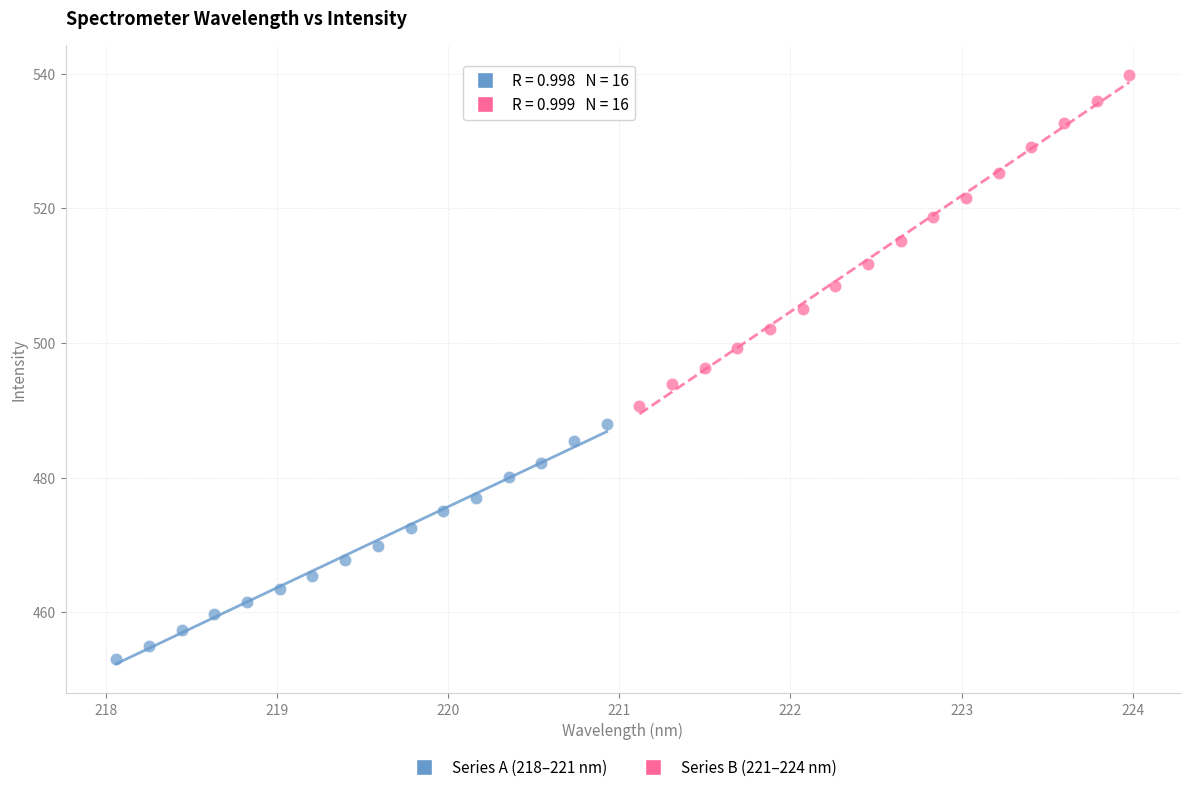

Which series reaches the maximum Y coordinate?

Series B (221–224 nm)